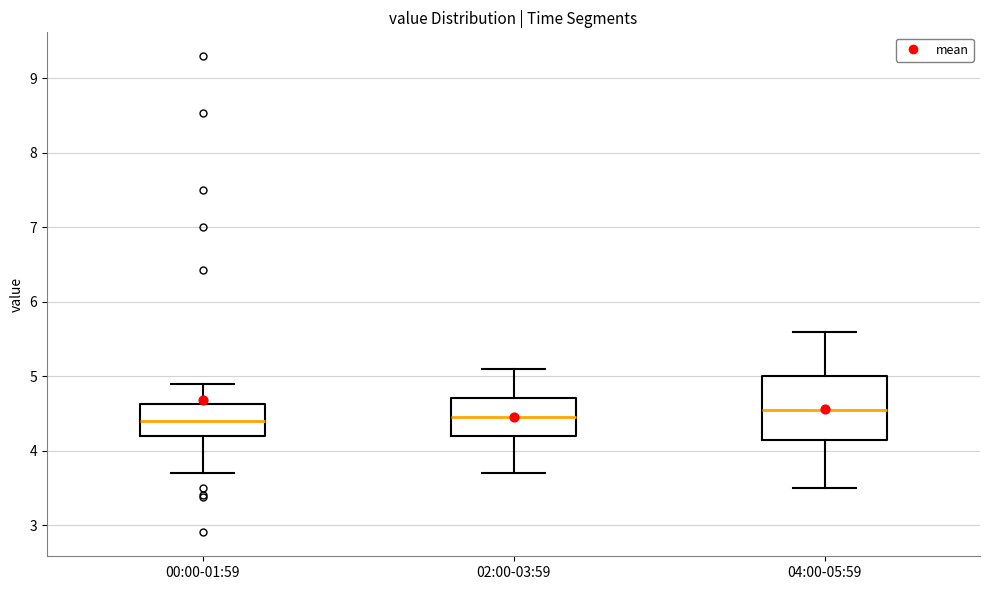

Reading left to right, read every box against the y-axis: the position of its median line, the range the box covers, and the ends of its whiskers. The values are not printed on the chart, so give them approximately, as read against the axis.

00:00-01:59: median 4.4, box 4.2 to 4.6, whiskers 3.7 to 4.9
02:00-03:59: median 4.5, box 4.2 to 4.7, whiskers 3.7 to 5.1
04:00-05:59: median 4.6, box 4.1 to 5.0, whiskers 3.5 to 5.6